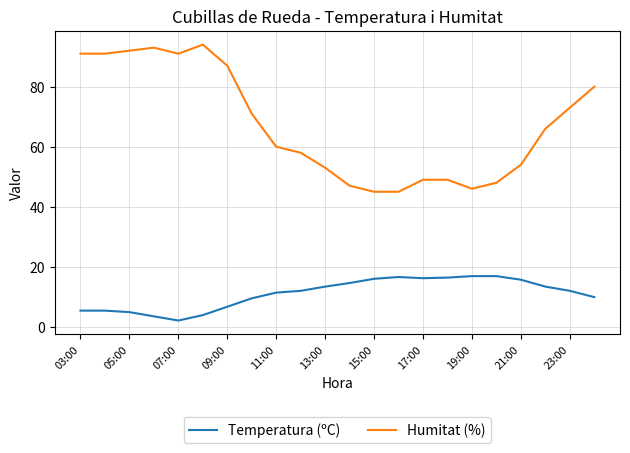

List the series in order of their overall mean, highest first.

Humitat (%), Temperatura (ºC)